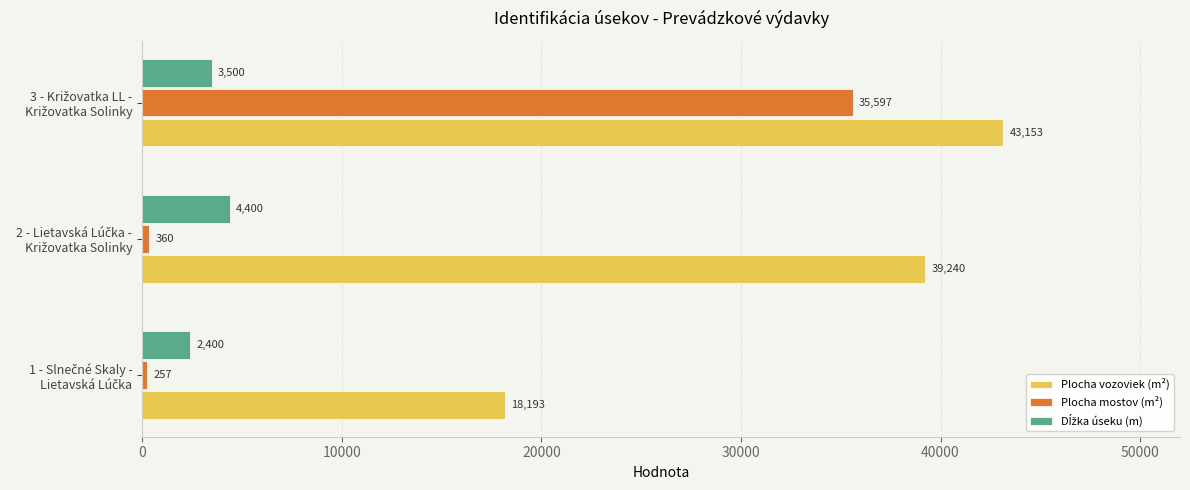

What is the greatest value displayed?

43152.8